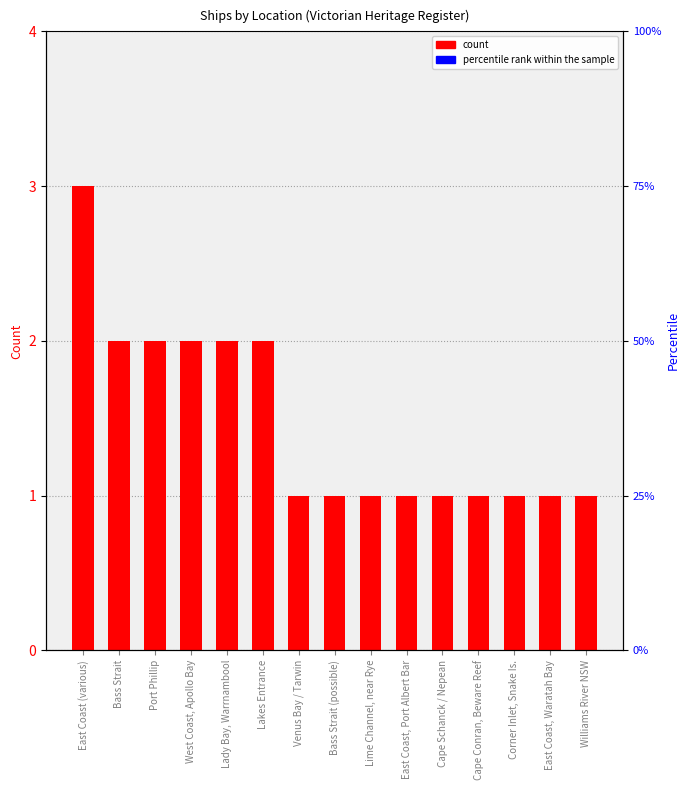

What is the smallest value displayed?

1